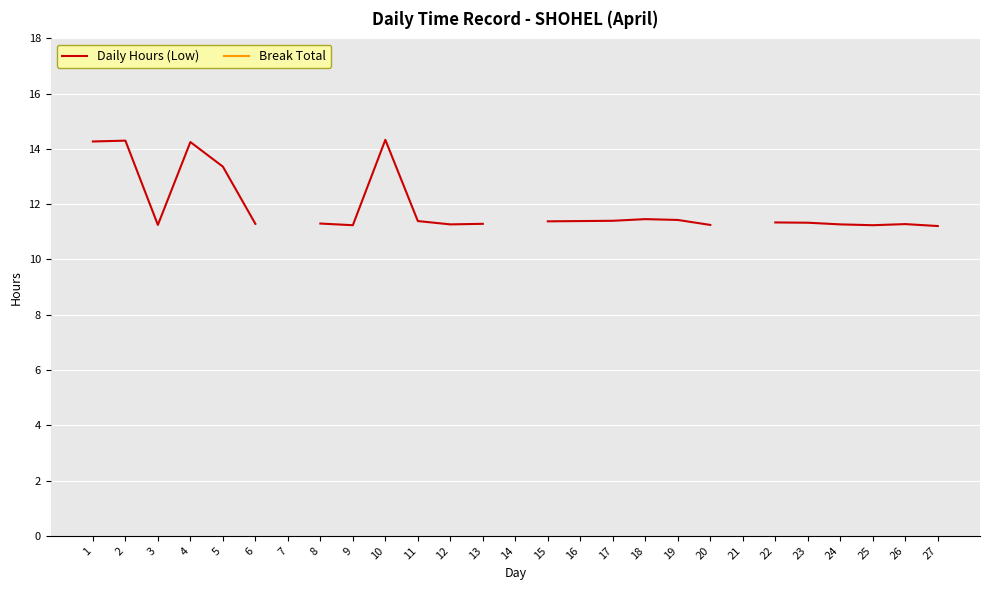

Does the chart display data point markers on the line(s)?

No